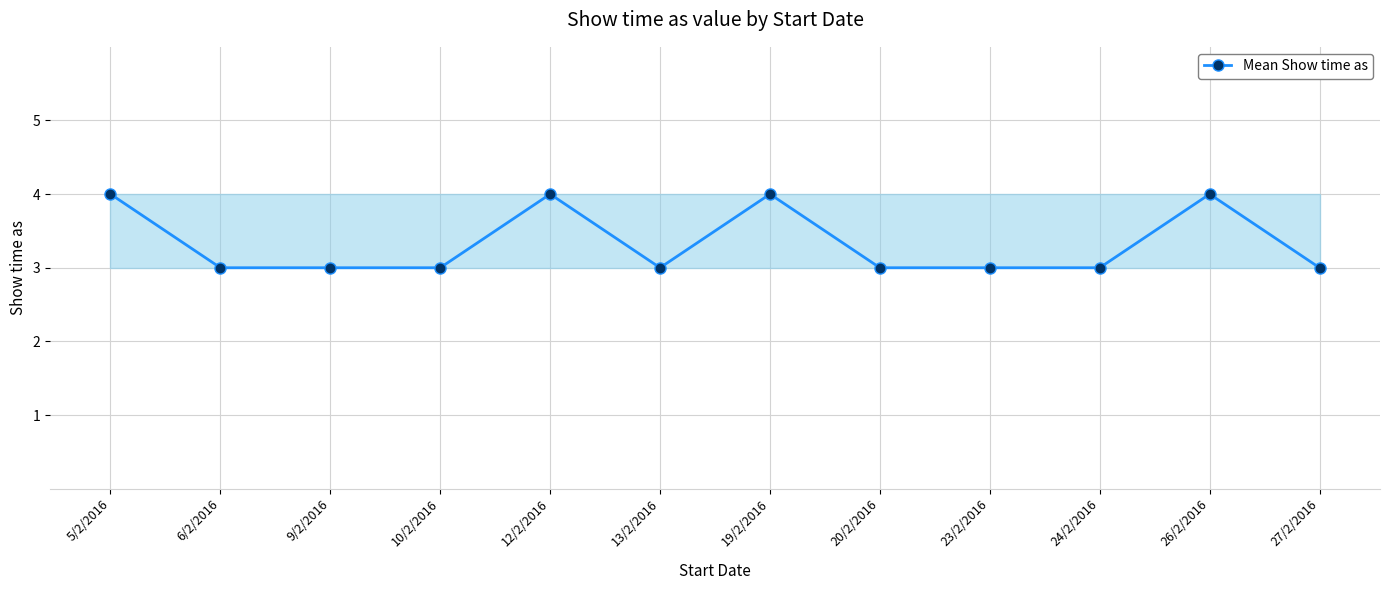

What is the maximum value shown in the chart?

4